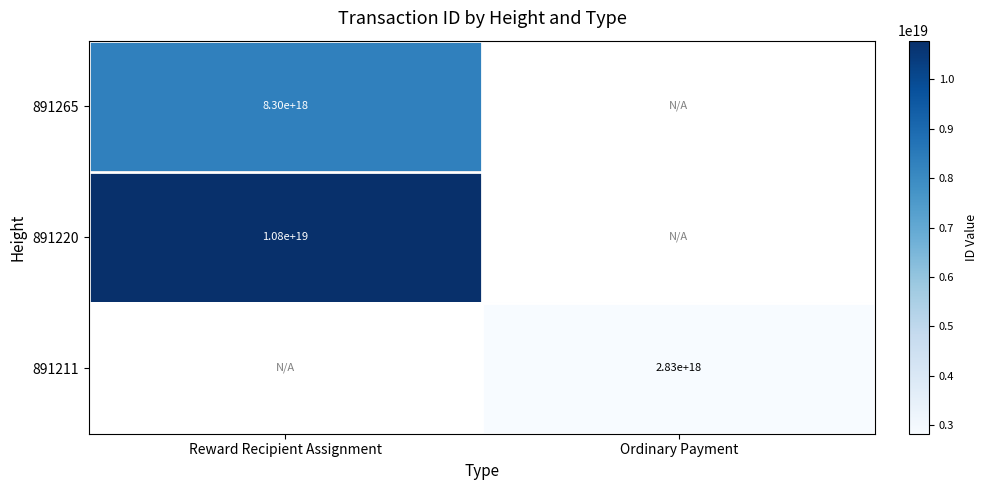

The 891265 series shows 4748277531379129344 at Reward Recipient Assignment. True or false?

False